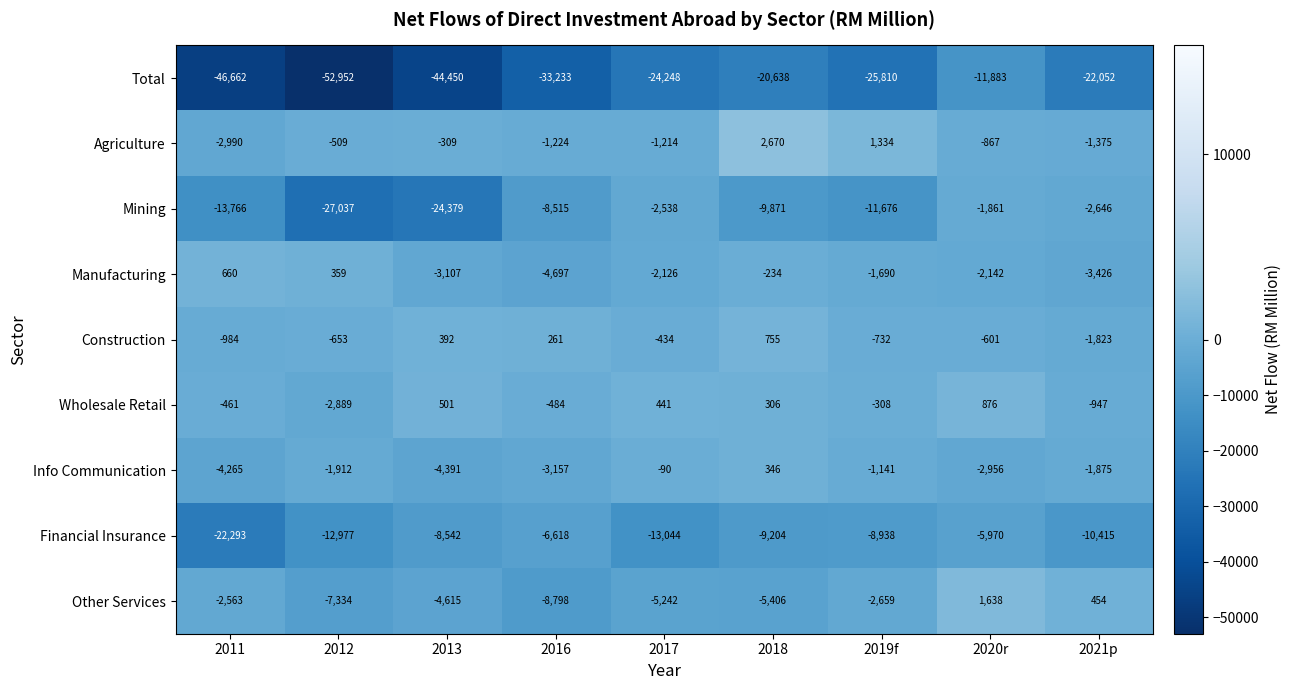

At which category is the sum across all series the highest?

2020r